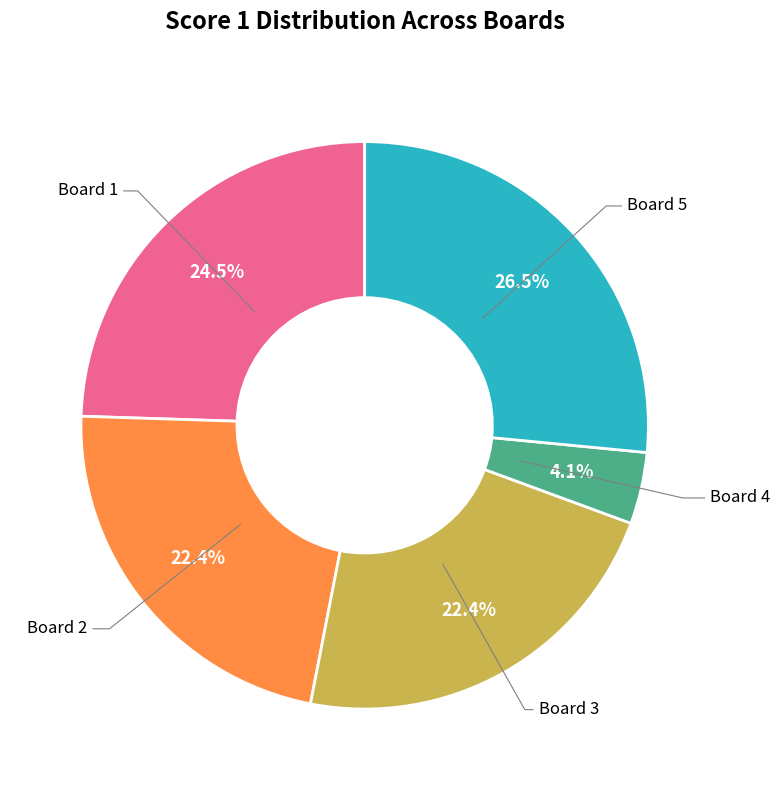

The Board 5 slice represents 34% of the pie. True or false?

False